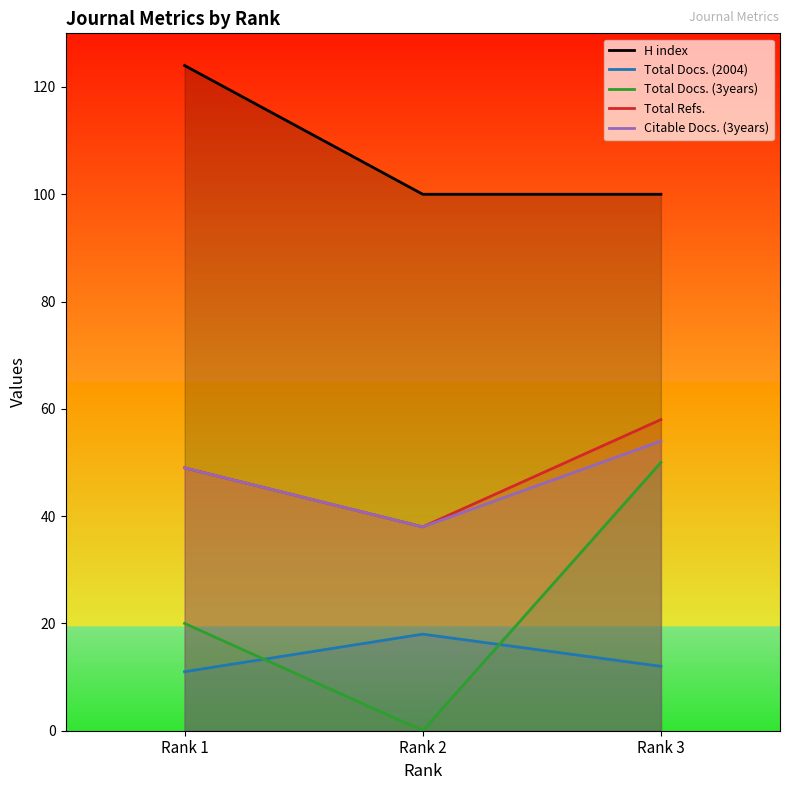

Reading right to left, transcribe all the data shown in this chart.

H index: Rank 3=100	Rank 2=100	Rank 1=124
Total Docs. (2004): Rank 3=12	Rank 2=18	Rank 1=11
Total Docs. (3years): Rank 3=50	Rank 2=0	Rank 1=20
Total Refs.: Rank 3=58	Rank 2=38	Rank 1=49
Citable Docs. (3years): Rank 3=54	Rank 2=38	Rank 1=49